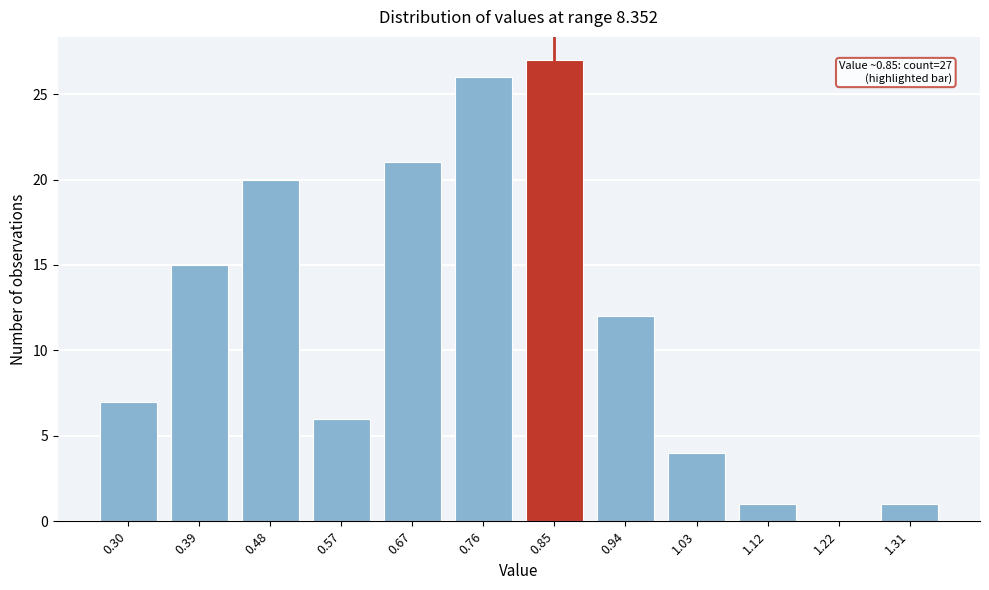

Reading right to left, what are all the values shown in this chart?

1.31=1	1.22=0	1.12=1	1.03=4	0.94=12	0.85=27	0.76=26	0.67=21	0.57=6	0.48=20	0.39=15	0.30=7